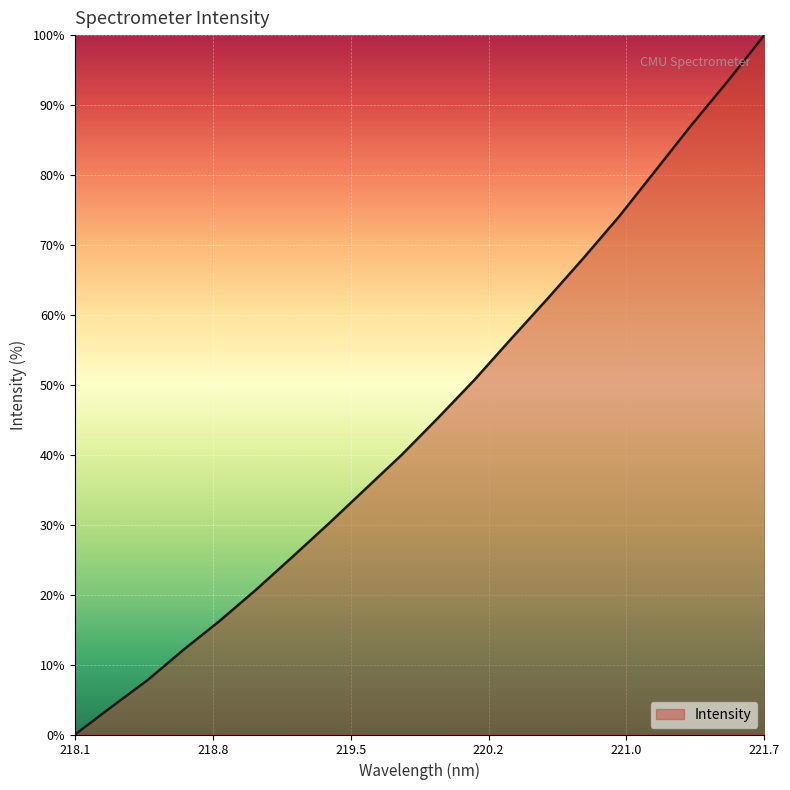

What is the difference between the maximum and minimum values?

100.0